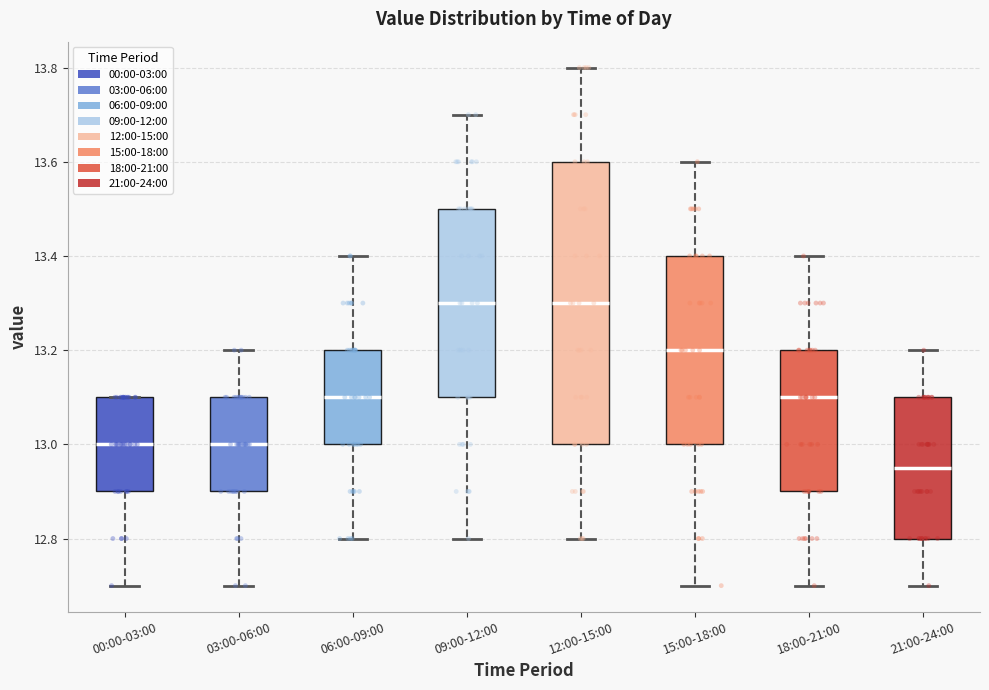

Which box has the lowest median line?

21:00-24:00